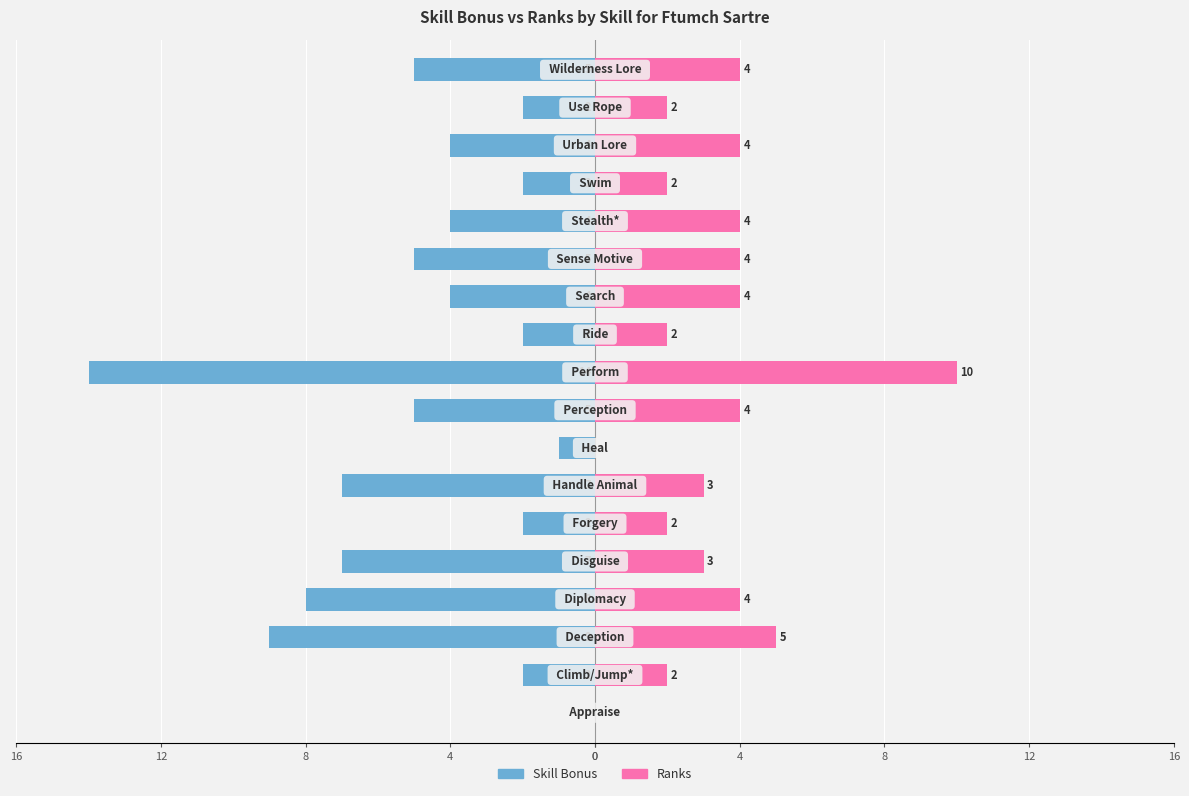

What are all the series names shown in the legend?

Skill Bonus, Ranks